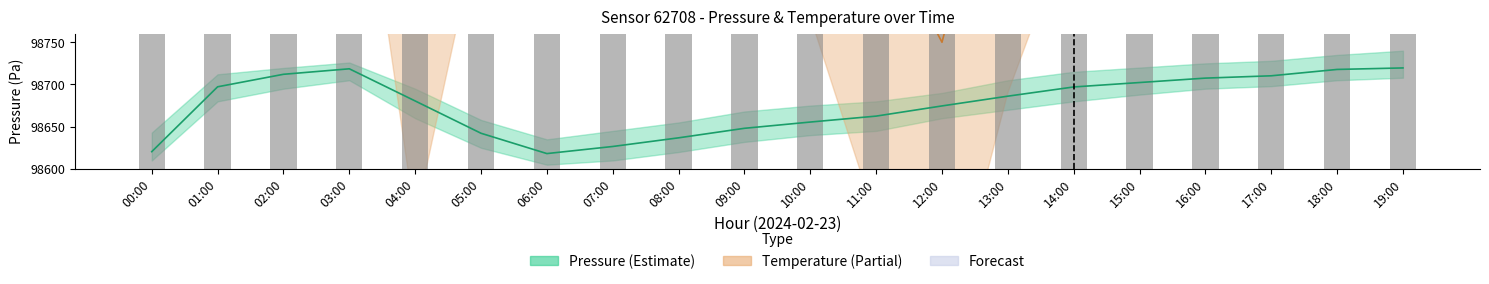

What is the difference between the Temperature values at 04:00 and 03:00?

540.0